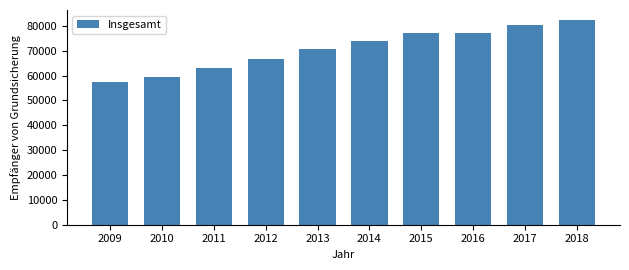

Which has a higher value, 2018 or 2015?

2018